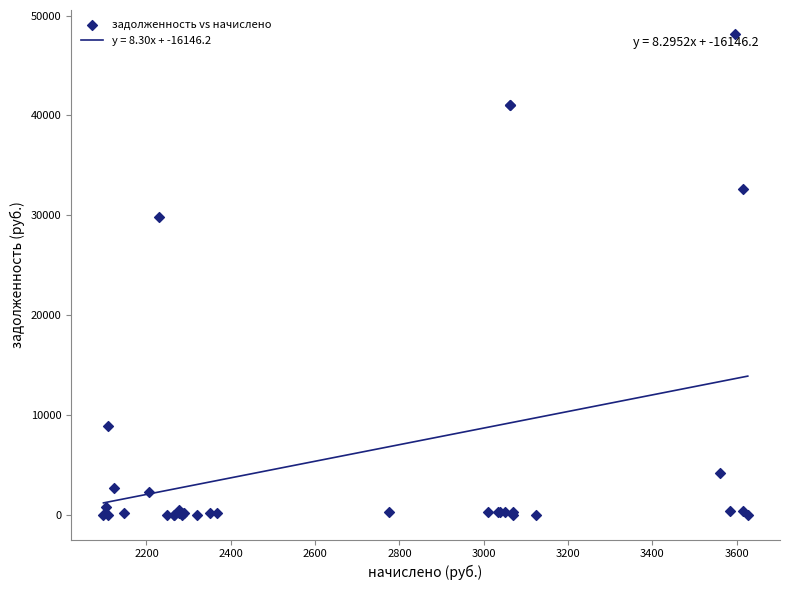

What Y value in the scatter plot is closest to 24071?

29848.6